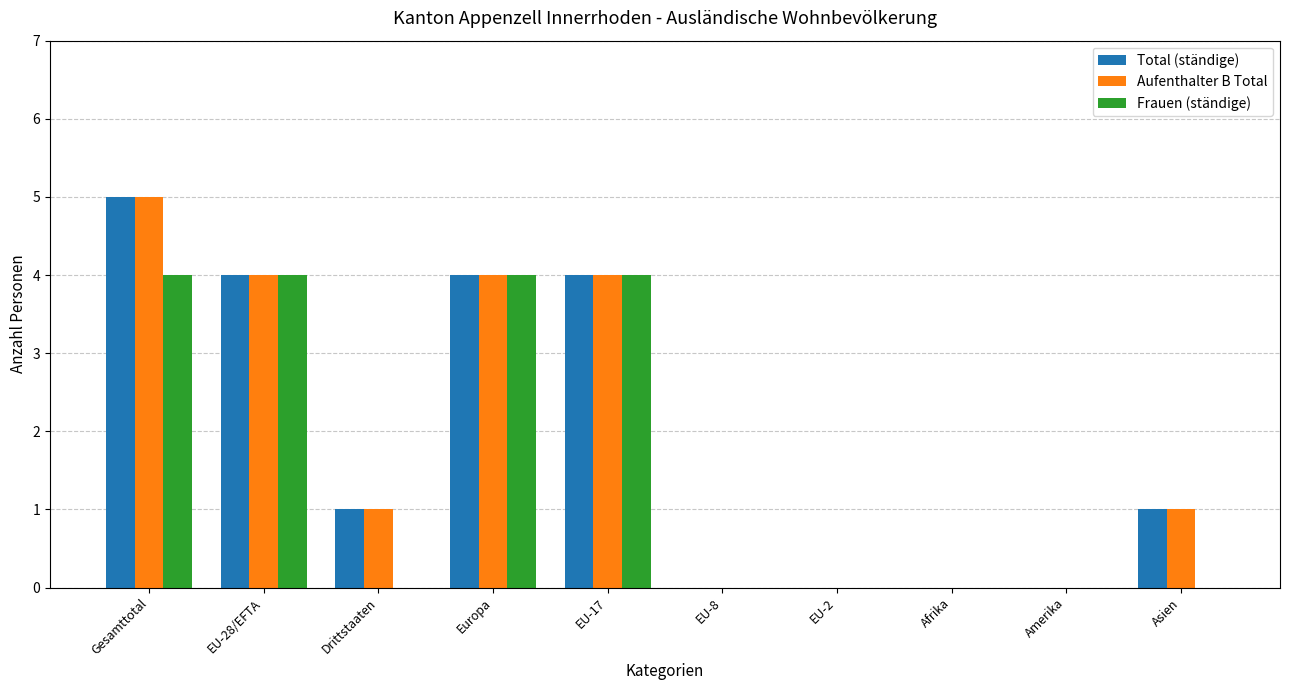

What is the greatest value displayed?

5